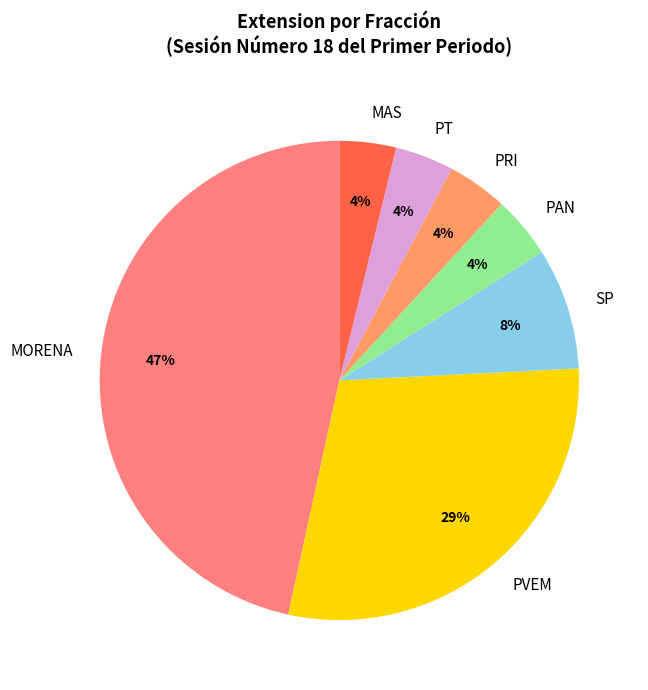

Which category has the biggest portion of the pie?

MORENA